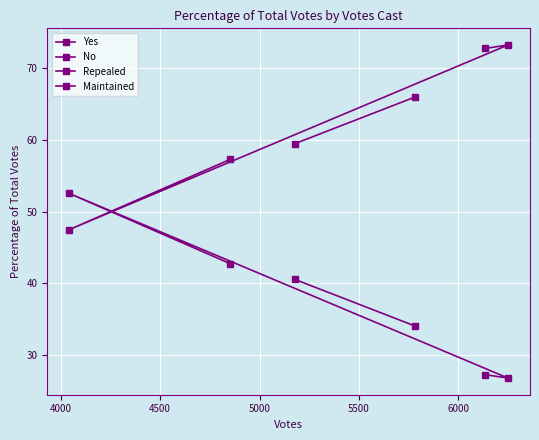

How many interior local valleys does the Repealed series have?

1